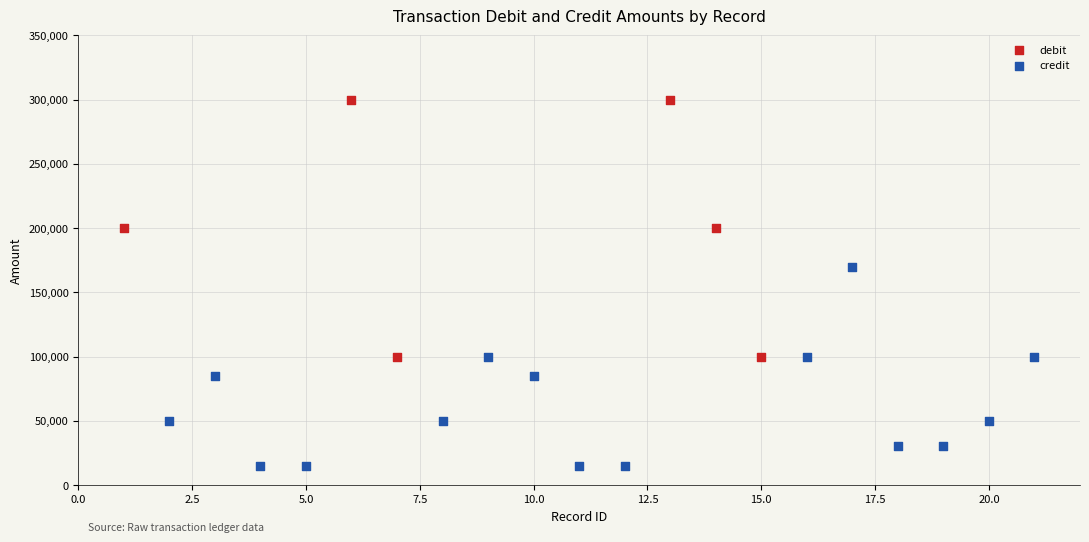

Which series has the widest spread of Y values?

debit